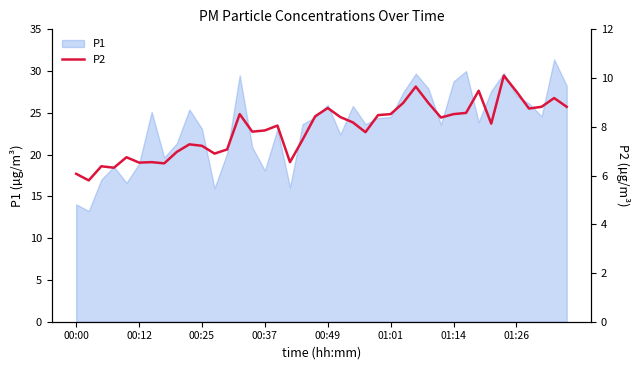

How many categories are shown in the chart?

40